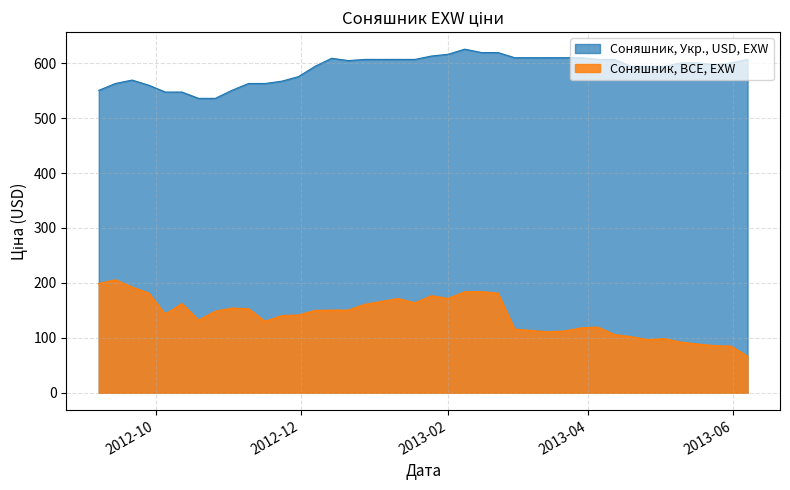

What is the difference between the Соняшник, BCE, EXW values at 2012-11-02 and 2012-12-14?

3.7